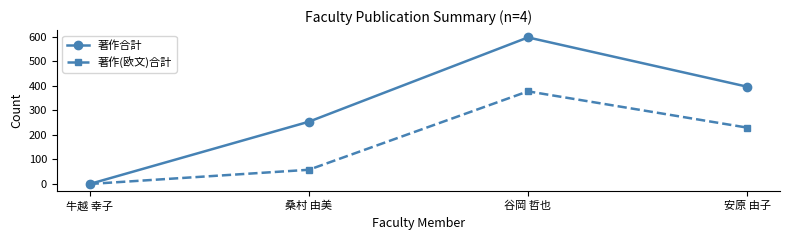

What is the value of the 著作合計 point at the 4th from the left?

397